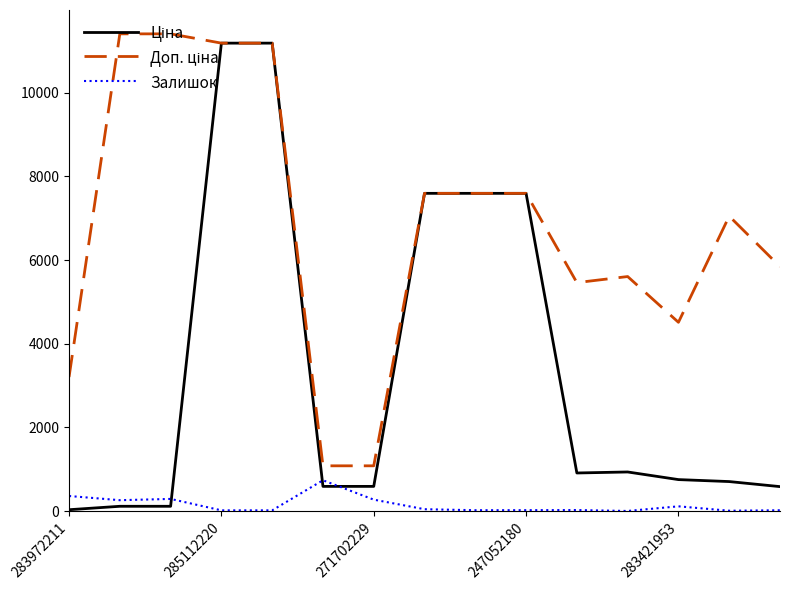

What is the maximum value shown in the chart?

11410.0